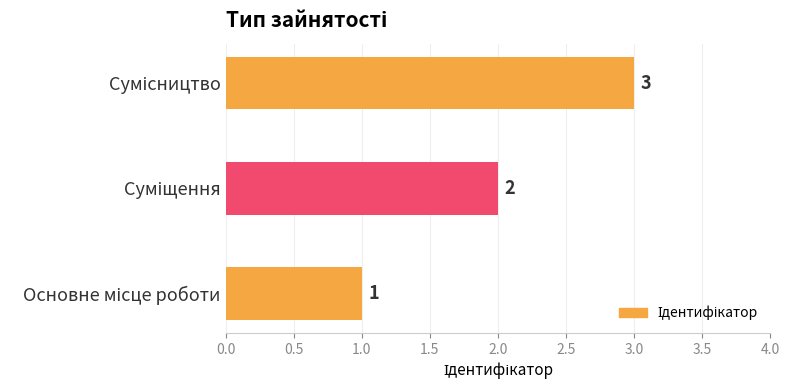

How many values are between 1 and 3?

3